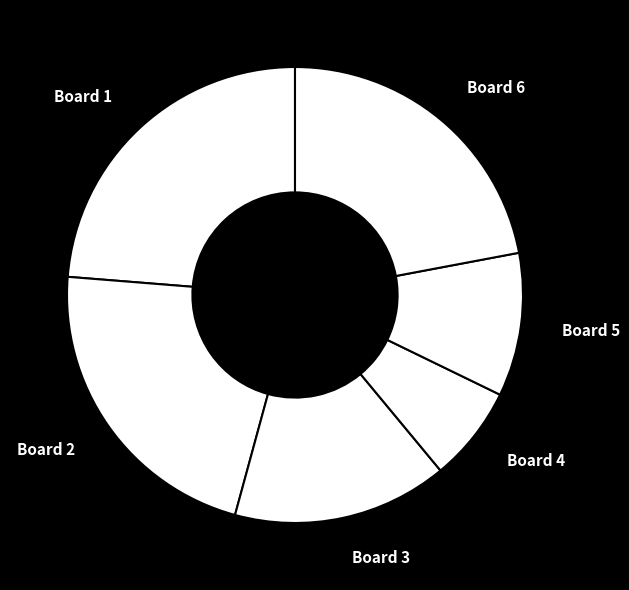

How many slices are in this pie chart?

6